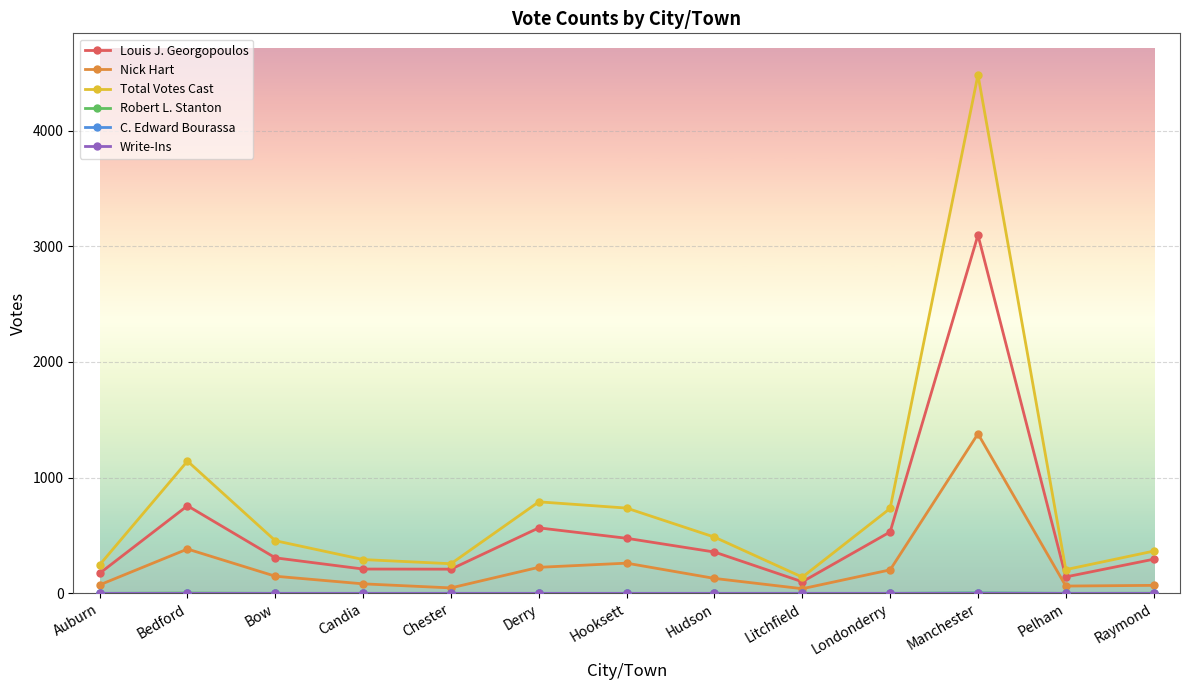

What is the highest value of the Louis J. Georgopoulos series?

3097